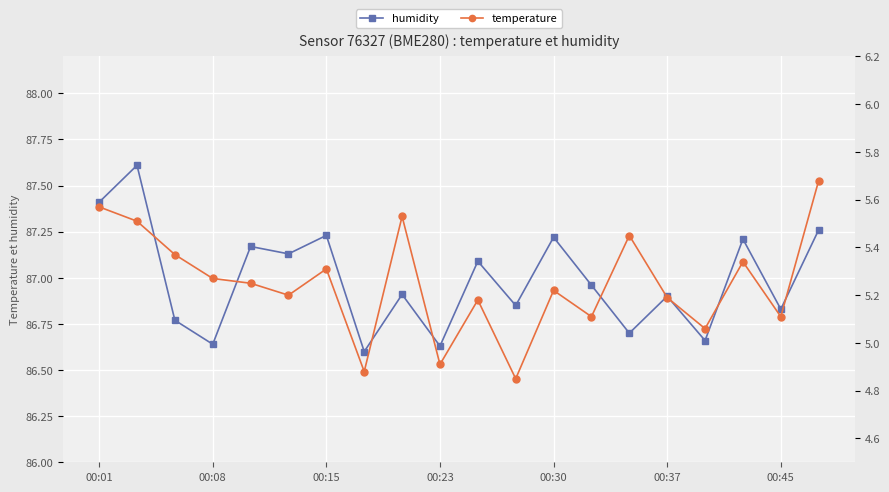

What is the total value across all series at 14?

92.2